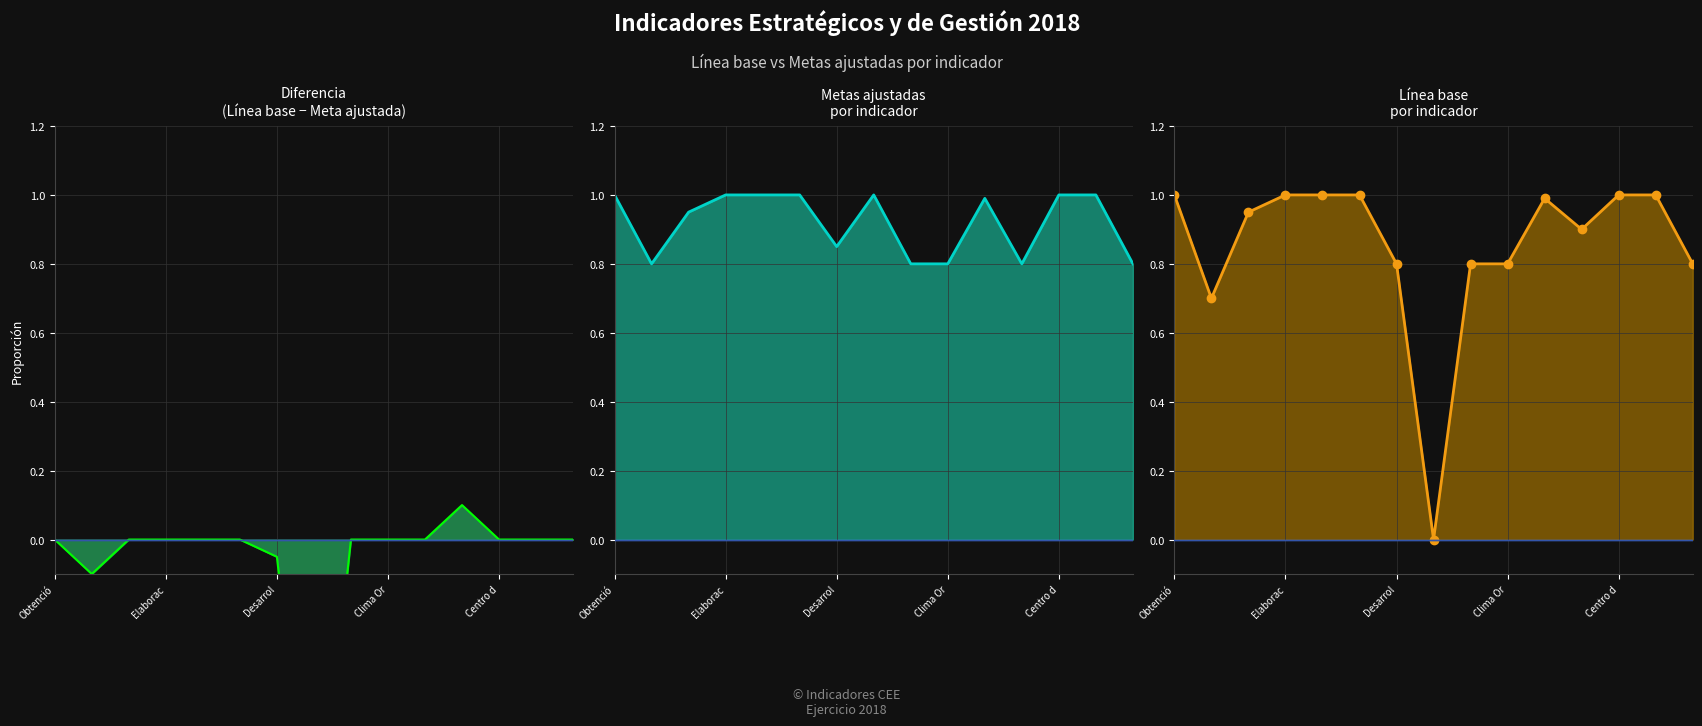

The value of Metas ajustadas at Centro d is 0.4. True or false?

False